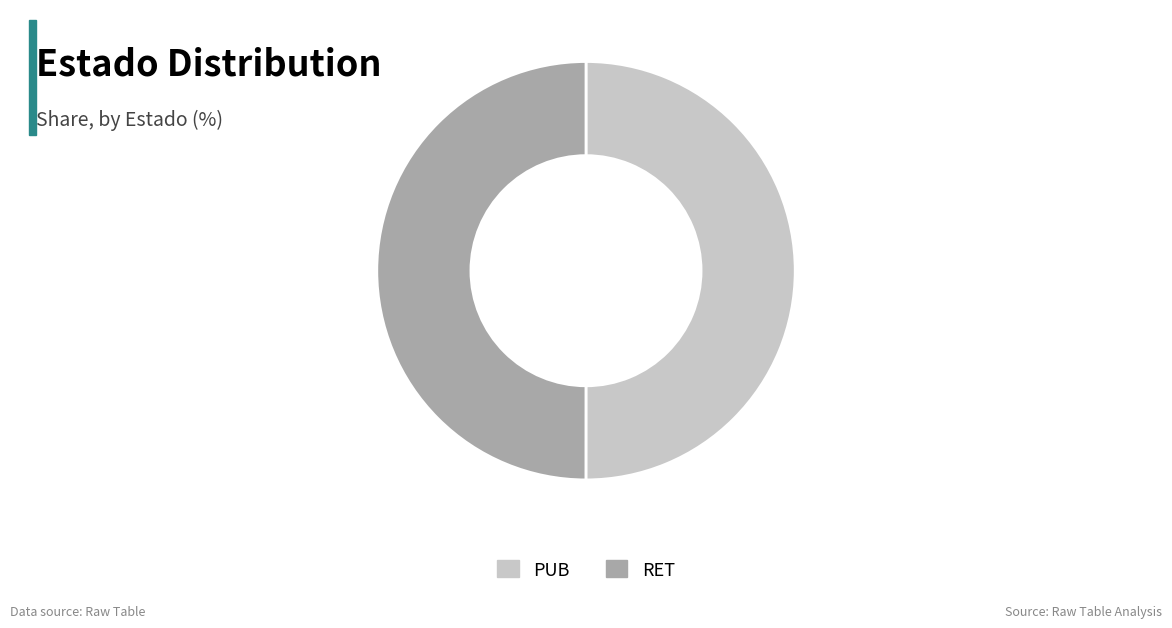

True or false: RET accounts for 50% of the total.

True